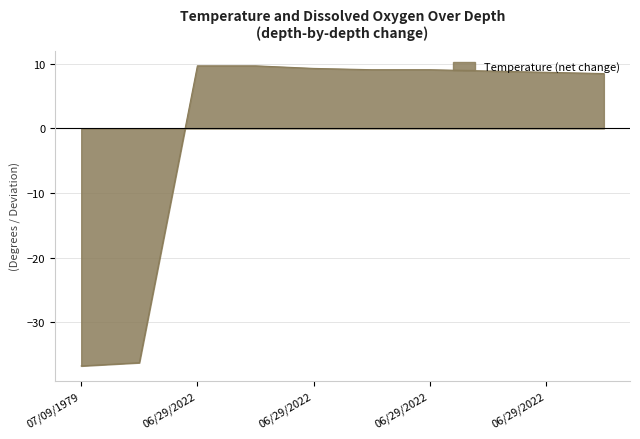

At which category does the chart reach its peak across all series?

06/29/2022